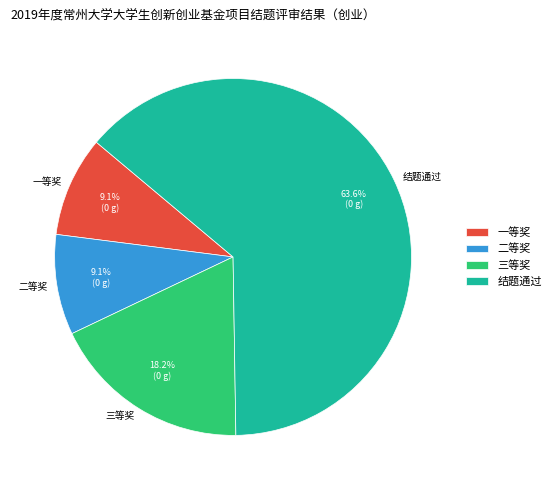

To the nearest percent, what percentage of the pie is 一等奖?

9%